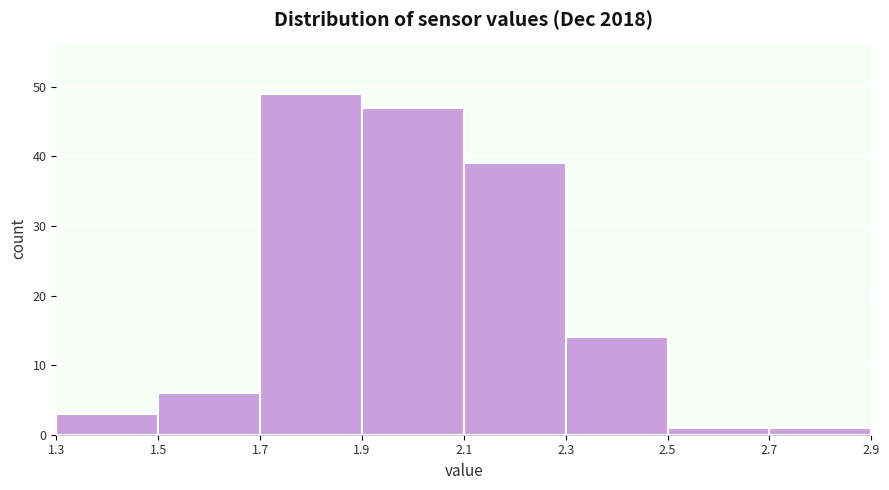

What is the height of the bar covering 2.5 to 2.7 on the x-axis? The values are not printed on the chart, so give them approximately, as read against the axis.

1